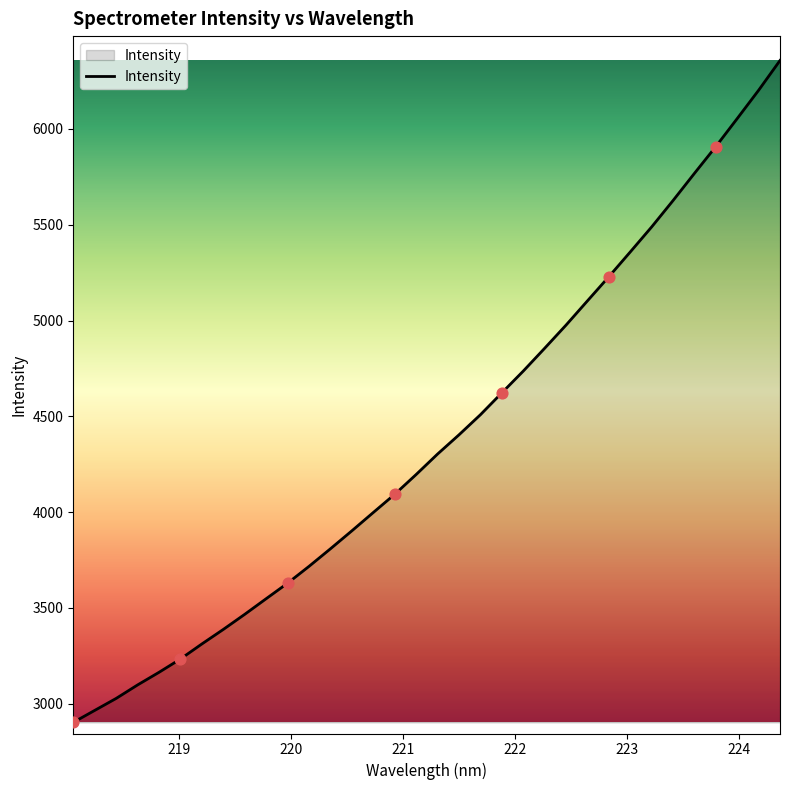

What is the maximum value shown in the chart?

6357.4